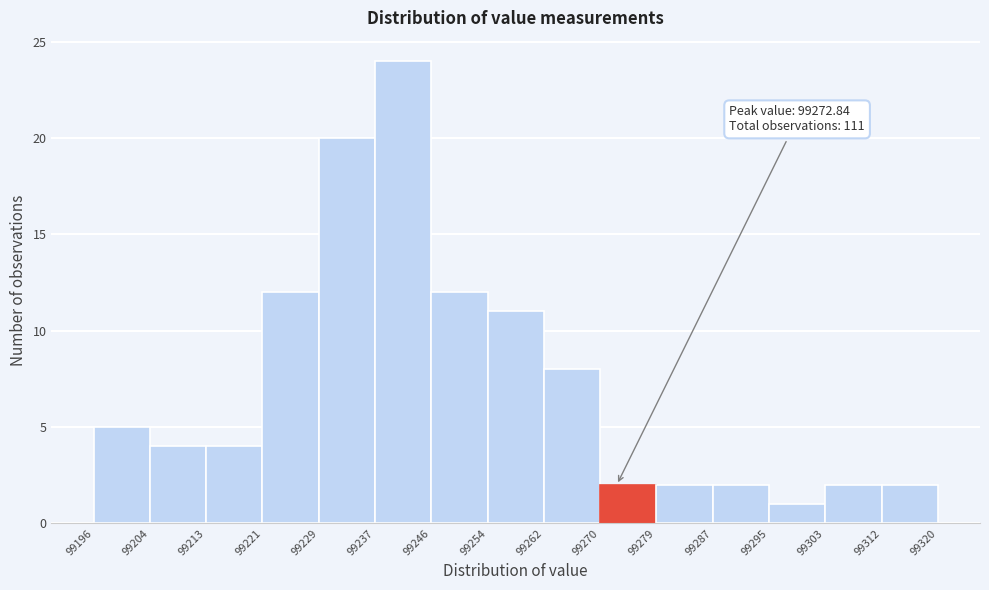

Which range on the x-axis has the tallest bar?

99237 to 99246